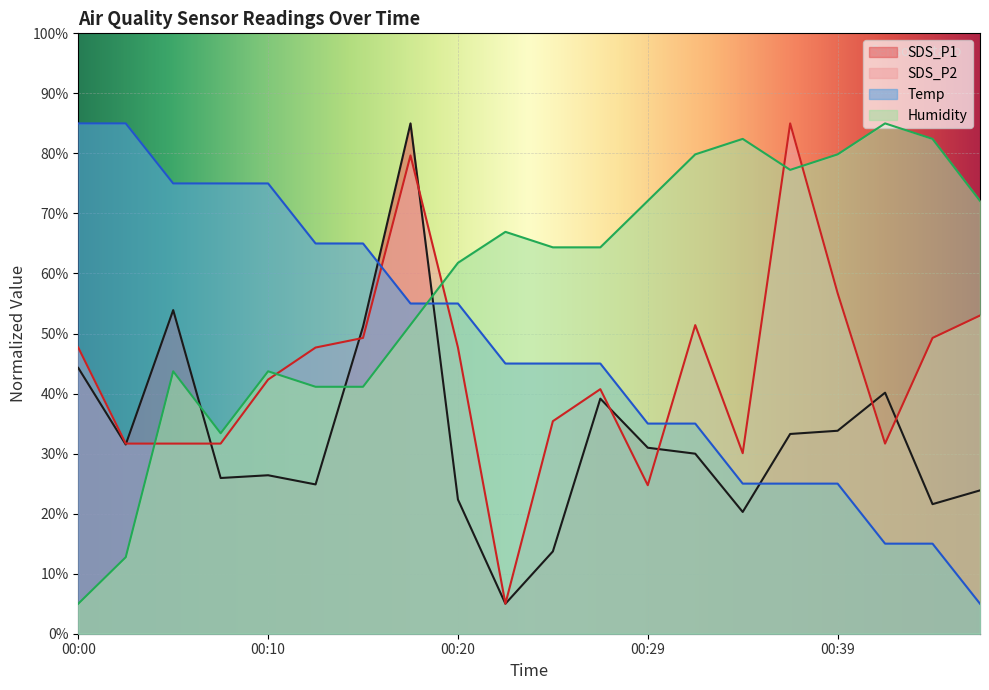

Rank the series by their maximum value, from lowest to highest.

SDS_P1, SDS_P2, Temp, Humidity